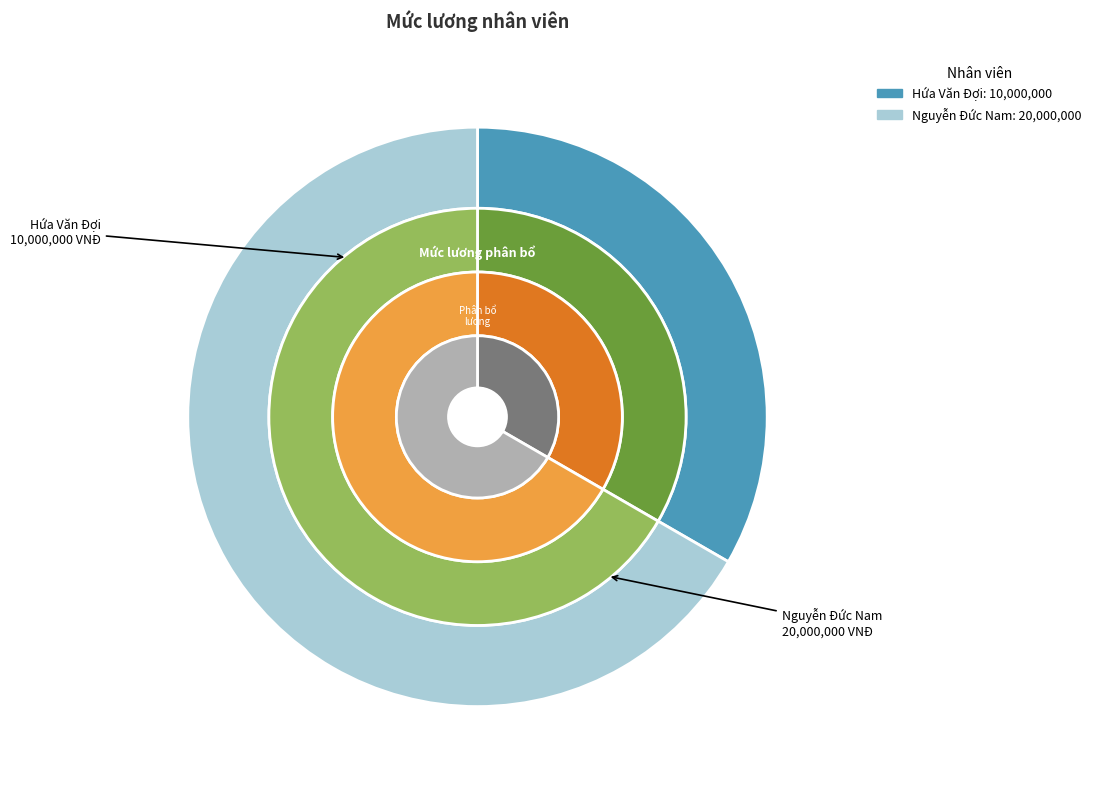

Approximately how many times larger is the value at Hứa Văn Đợi compared to Nguyễn Đức Nam?

0.5